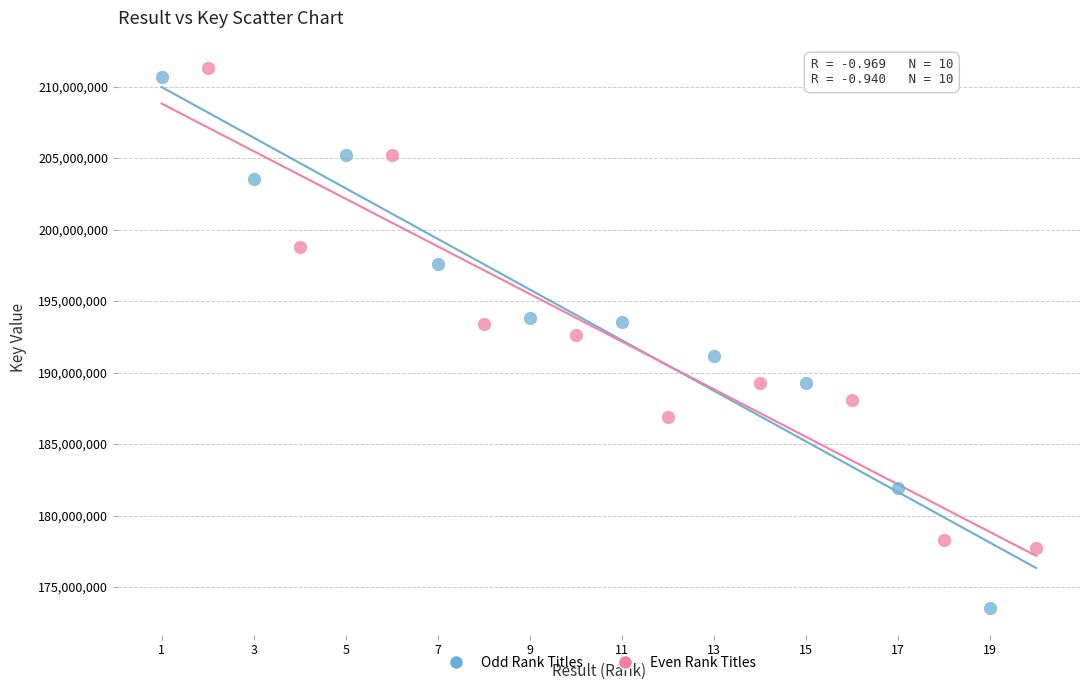

Which series has the widest spread of Y values?

Odd Rank Titles